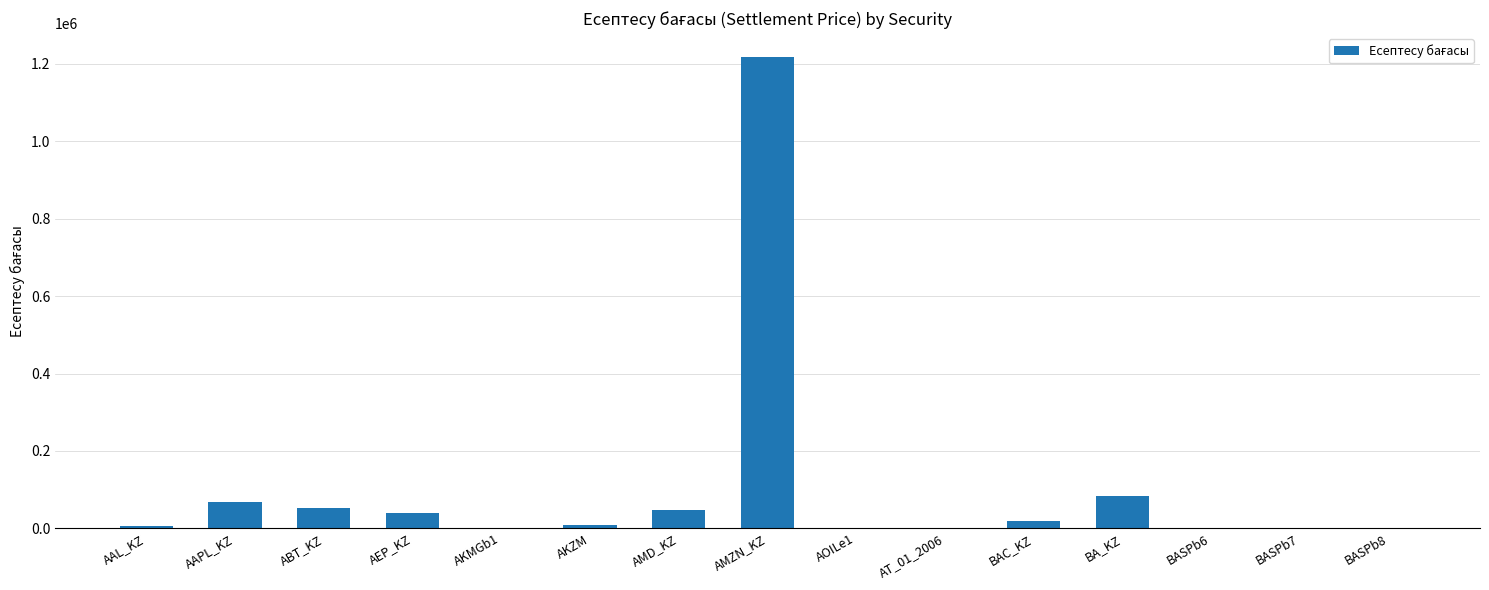

True or false: the data shows 120593.2 at AAPL_KZ.

False